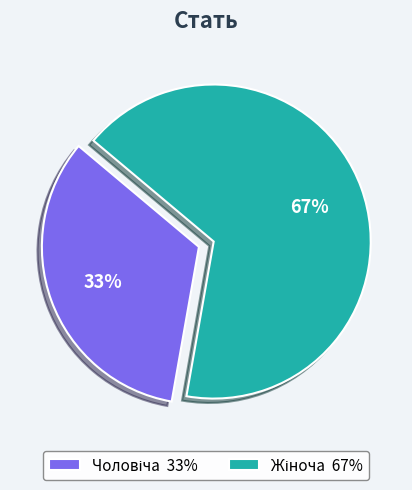

Does any single category account for the majority?

Yes